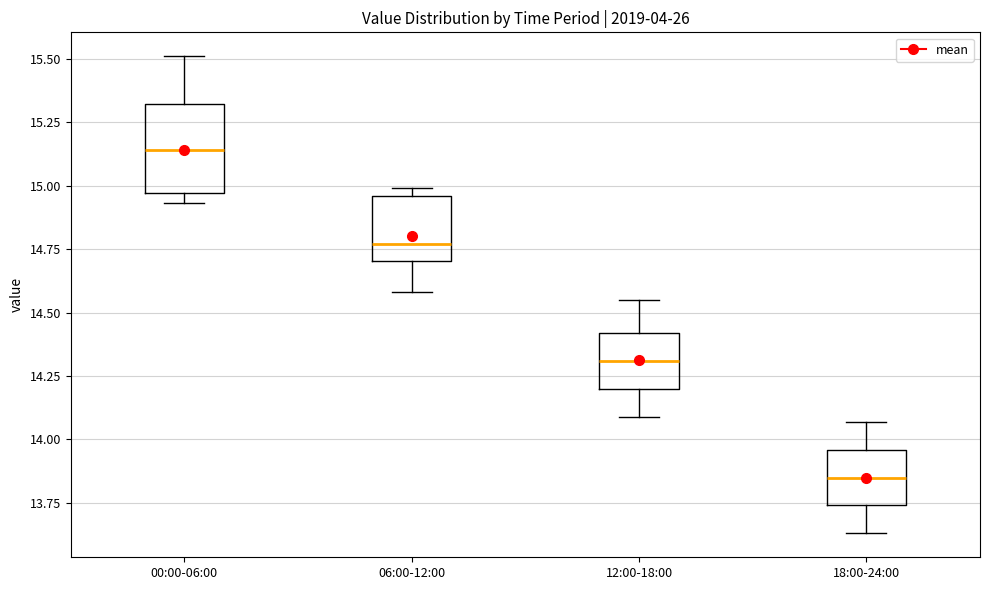

Which box has the highest median line?

00:00-06:00